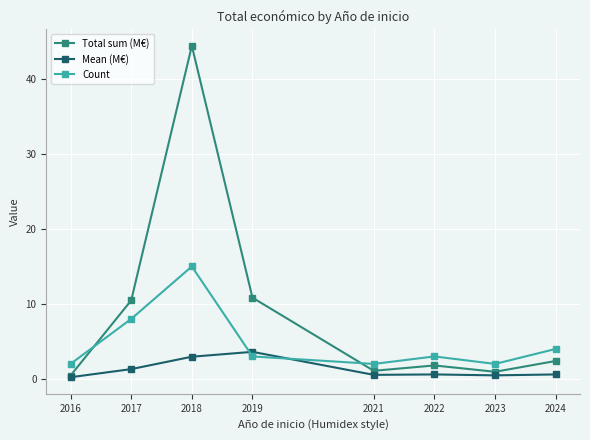

At which category does Count reach its first local peak?

2018